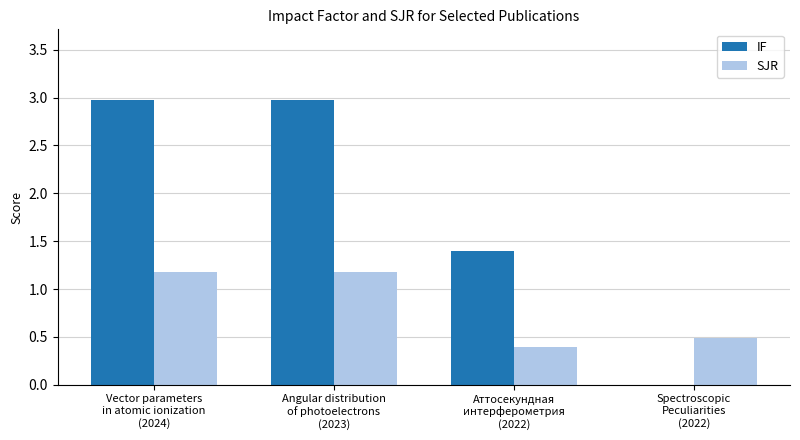

Reading left to right, transcribe all the data shown in this chart.

IF: 3.0	3.0	1.4	0.0
SJR: 1.2	1.2	0.4	0.5